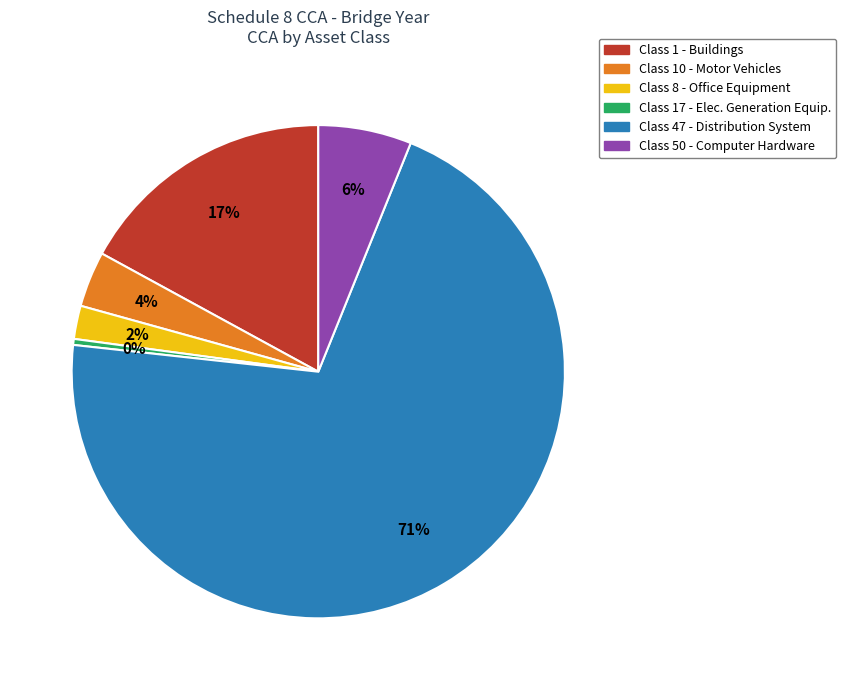

Which category accounts for the majority?

Class 47 - Distribution System